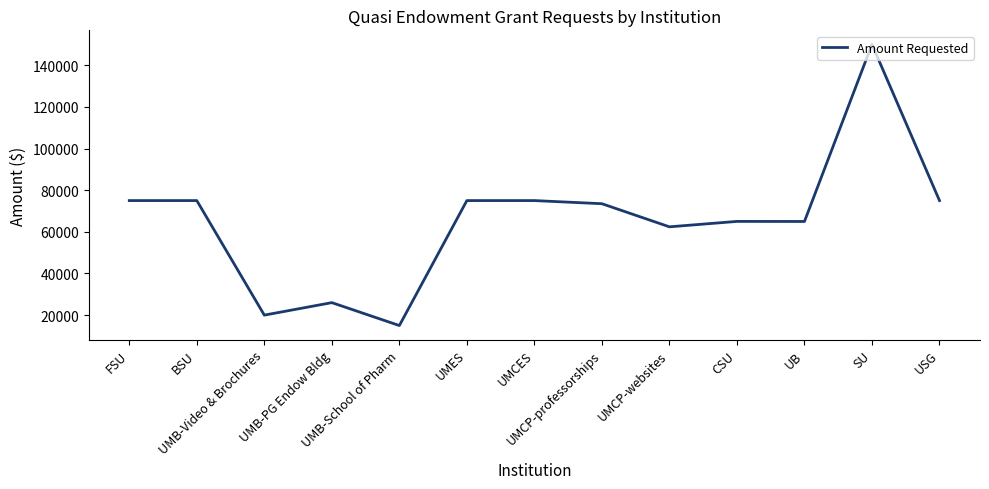

What is the maximum value shown in the chart?

150000